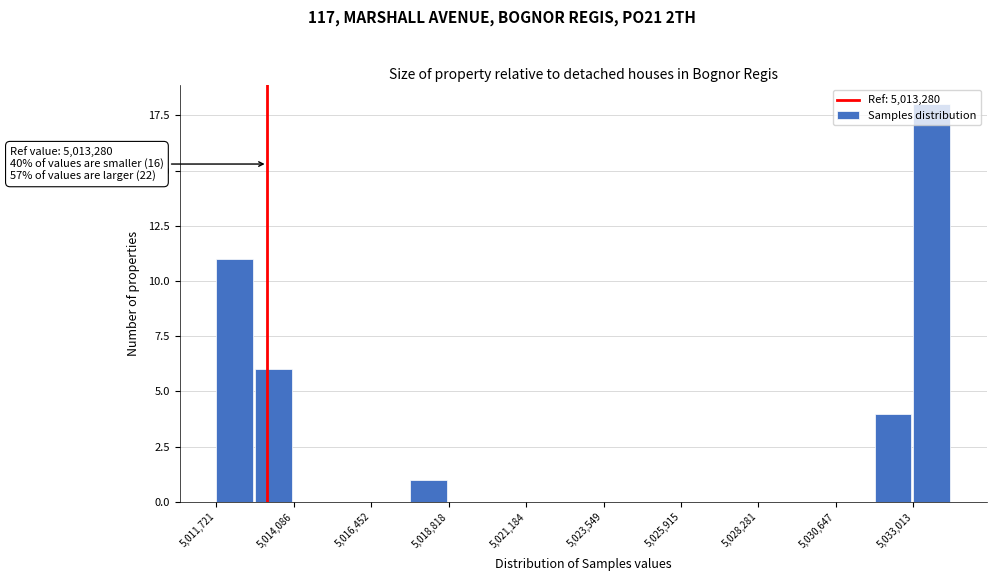

Read against the x-axis, roughly where is the centre of the tallest bar?

5033500